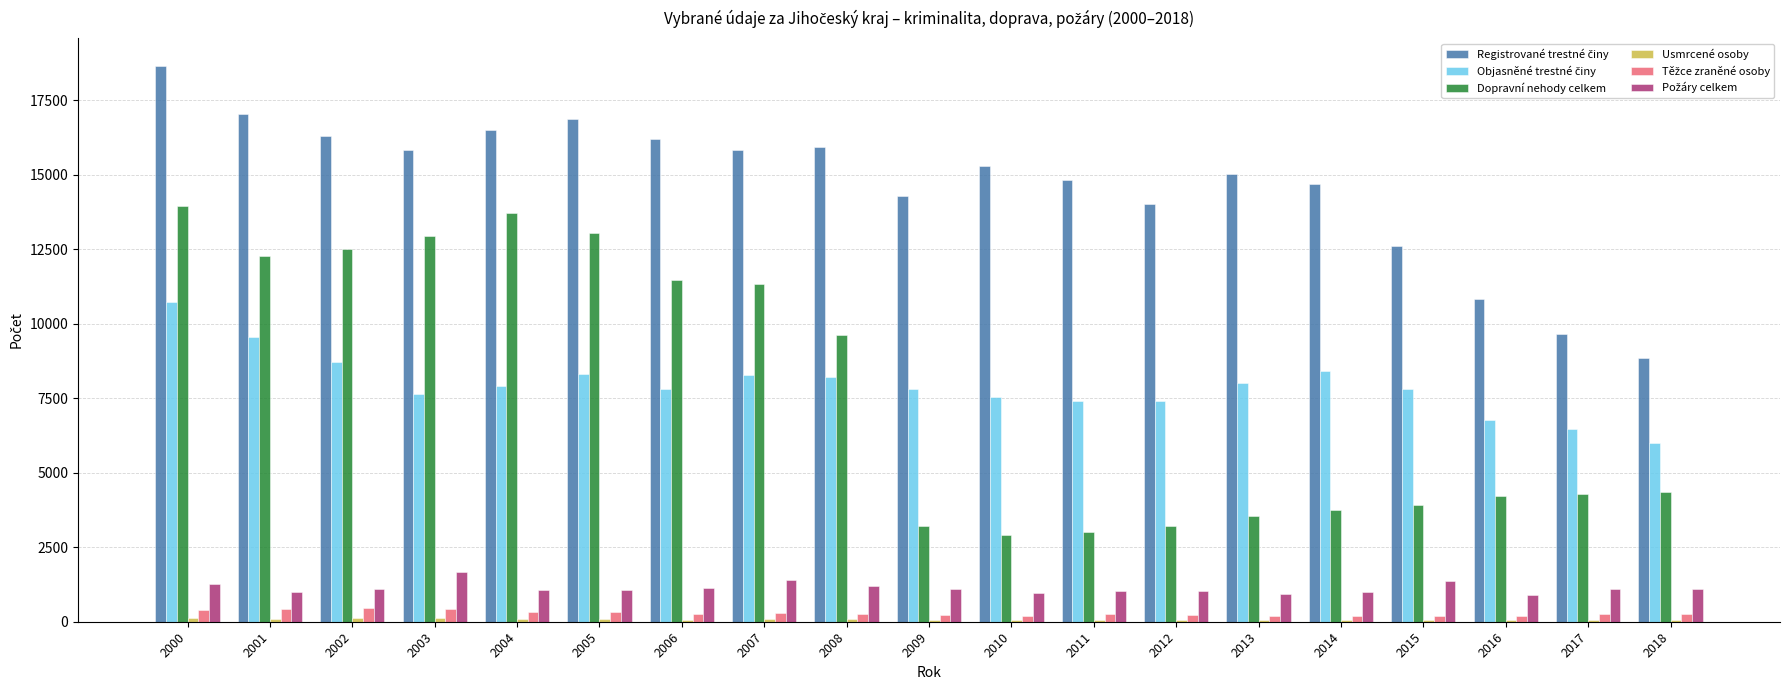

At which category is the sum across all series the highest?

2000